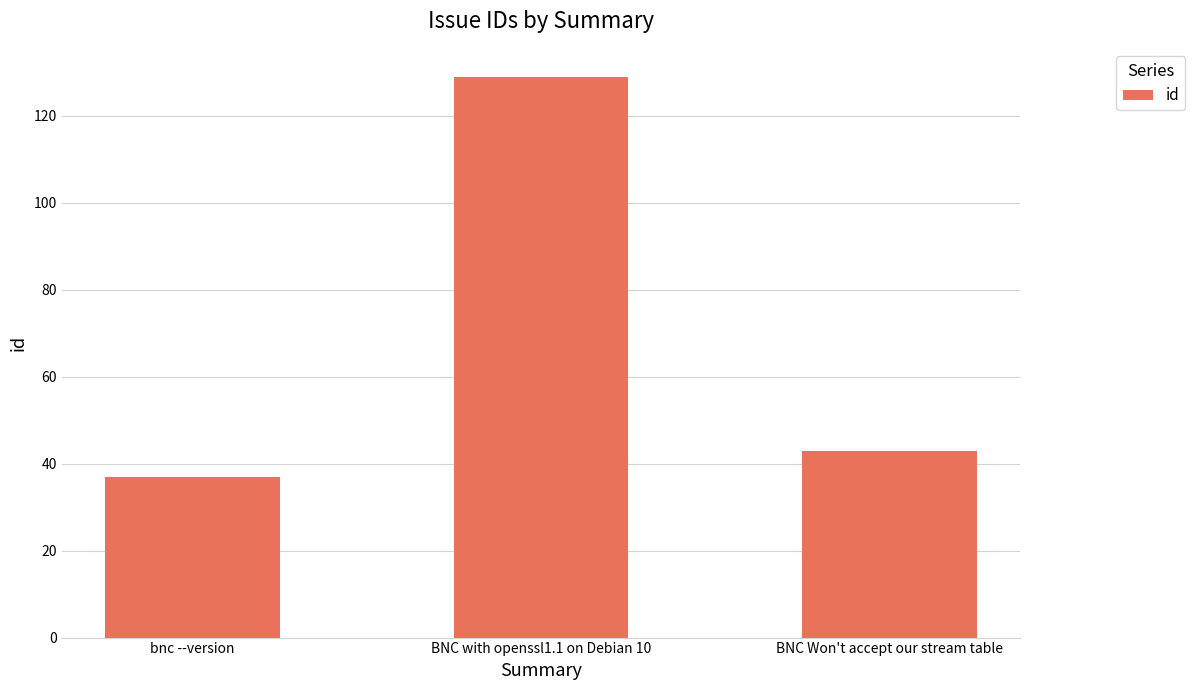

How many bars are there in total?

3